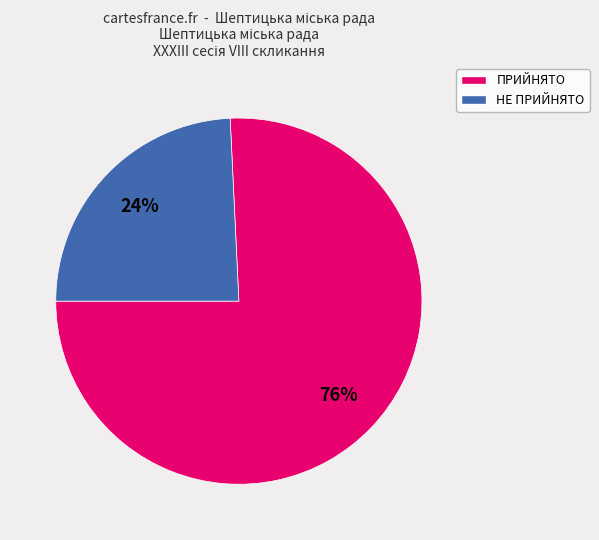

Which has a higher value, НЕ ПРИЙНЯТО or ПРИЙНЯТО?

ПРИЙНЯТО